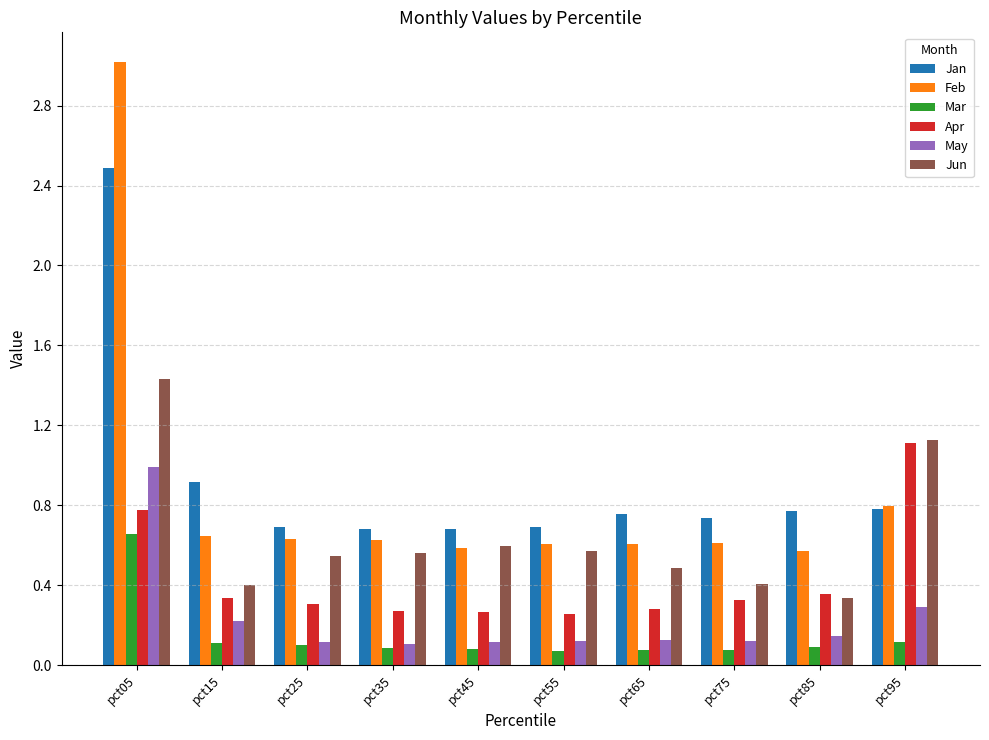

How many bars are there in total?

60